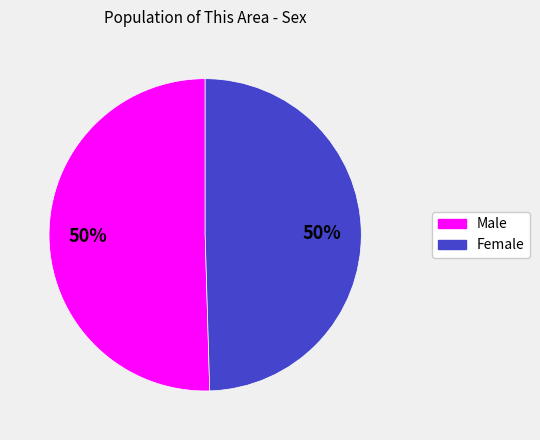

What is the ratio of the value at Male to the value at Female?

1.0